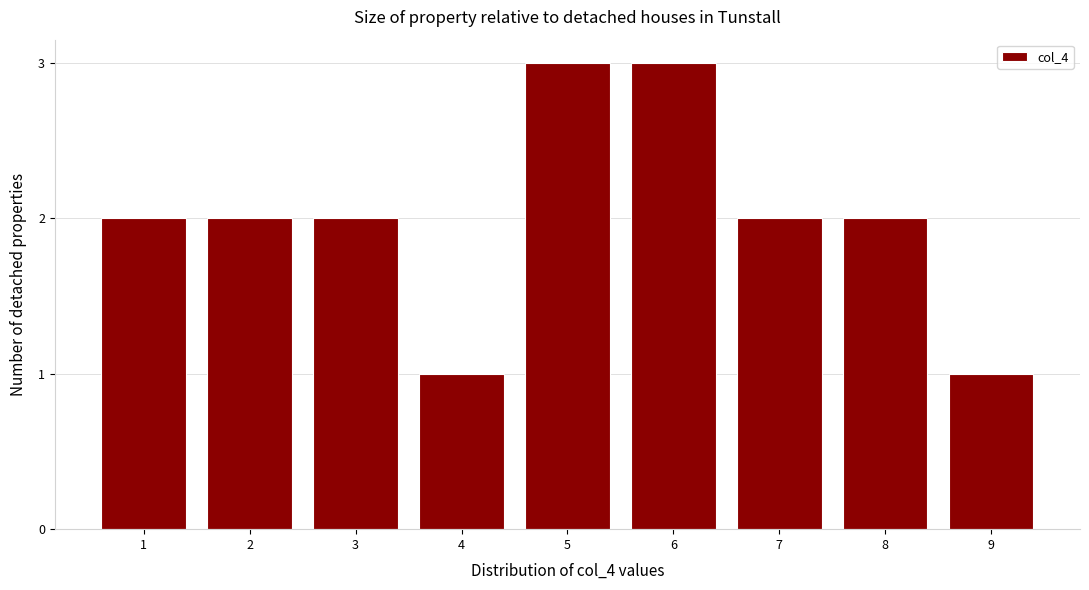

Reading left to right, extract all data points from this chart.

1=2	2=2	3=2	4=1	5=3	6=3	7=2	8=2	9=1